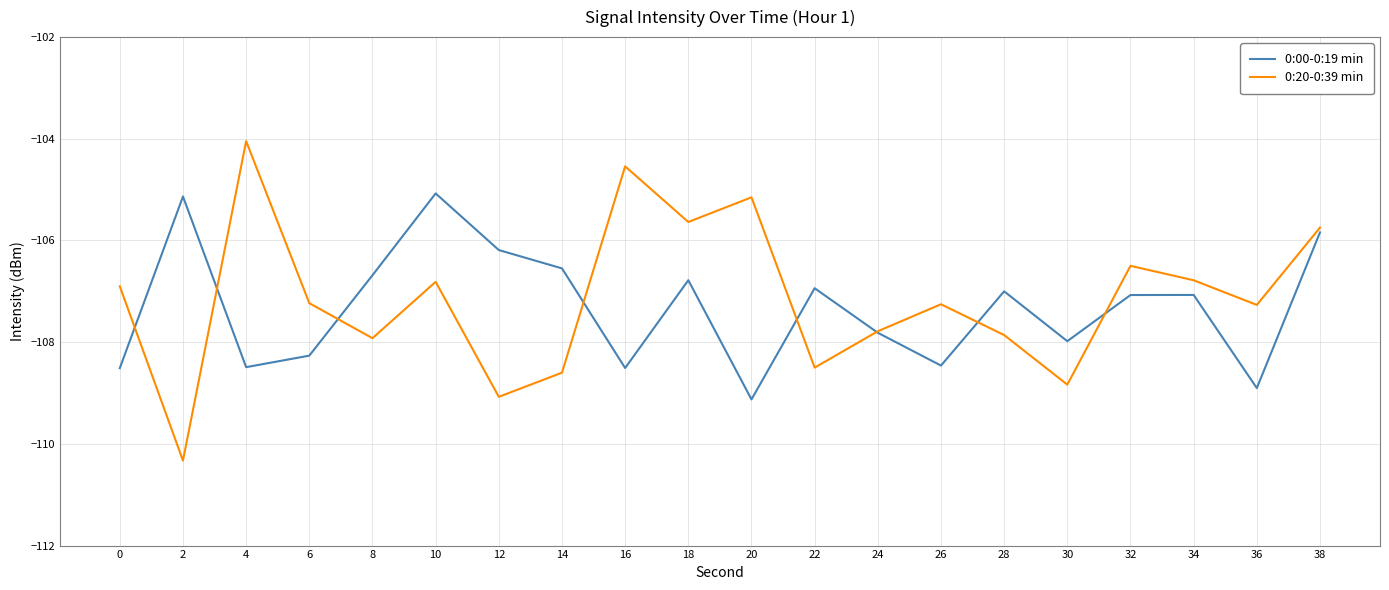

What are all the series names shown in the legend?

0:00-0:19 min, 0:20-0:39 min